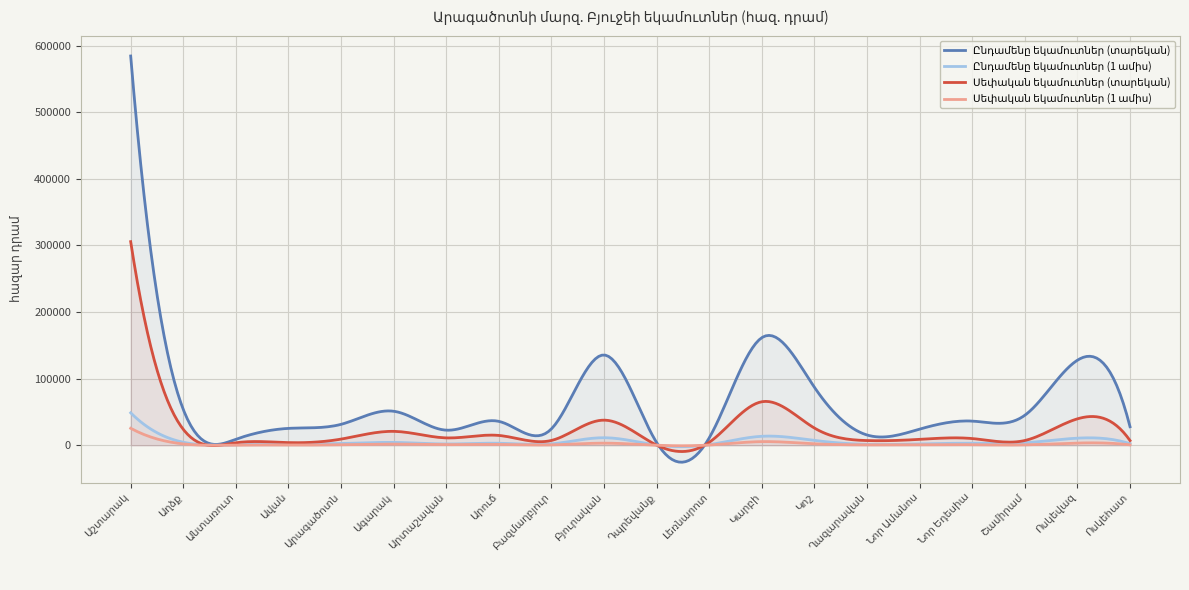

At how many categories does at least one series exceed 37834?

8